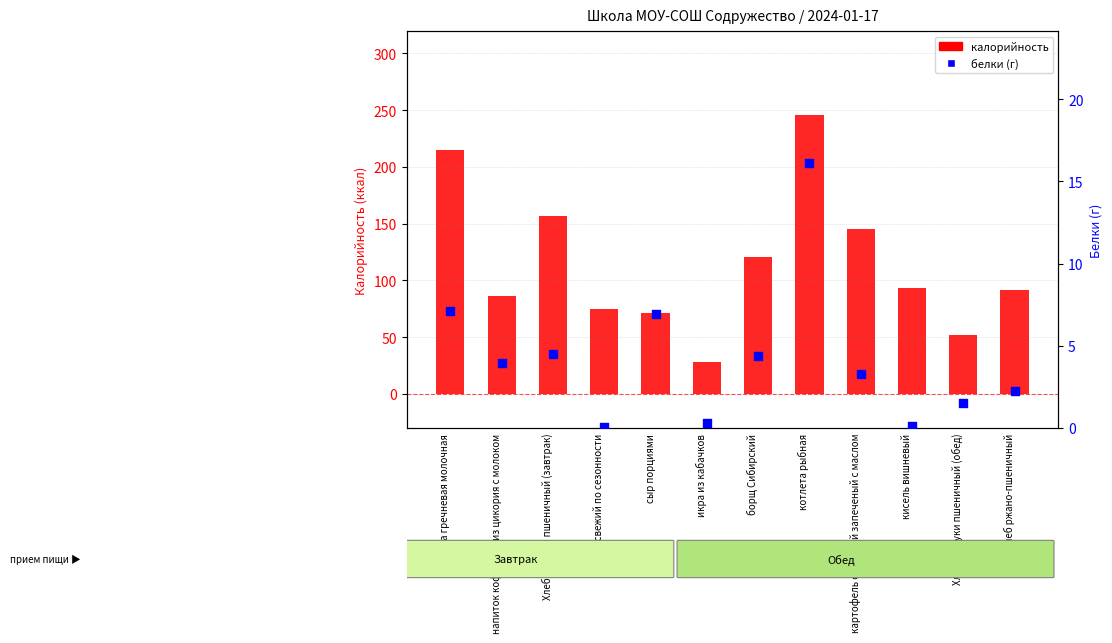

Is the value of белки at Хлеб из муки пшеничный (обед) greater than the value of калорийность at напиток кофейный из цикория с молоком?

No